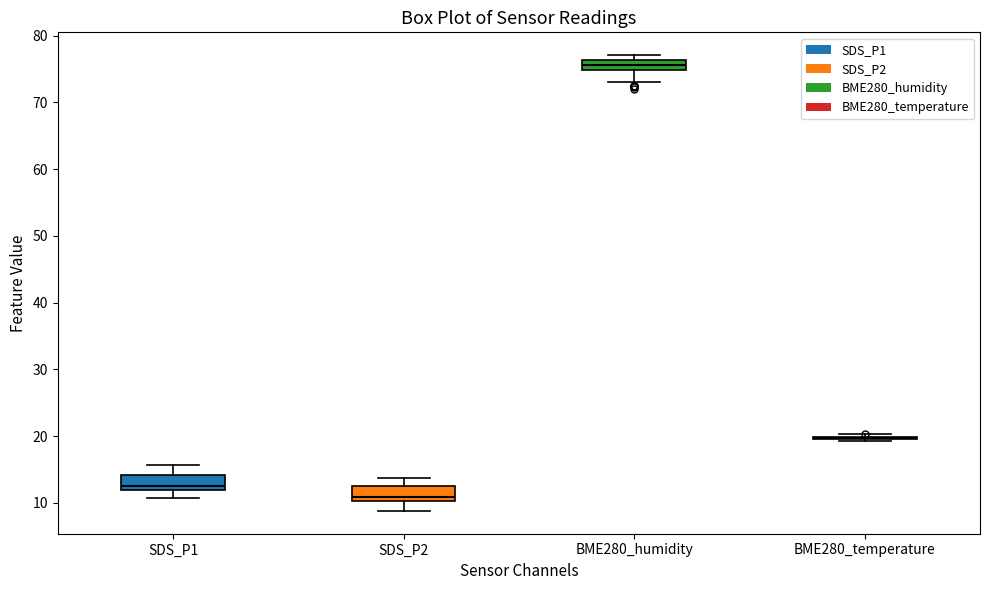

Reading left to right, read every box against the y-axis: the position of its median line, the range the box covers, and the ends of its whiskers. The values are not printed on the chart, so give them approximately, as read against the axis.

SDS_P1: median 13, box 12 to 14, whiskers 11 to 16
SDS_P2: median 11, box 10 to 13, whiskers 9 to 14
BME280_humidity: median 76 (inside the box), box 75 to 76, whiskers 73 to 77
BME280_temperature: box collapsed to a line at 20, whiskers 19 to 20